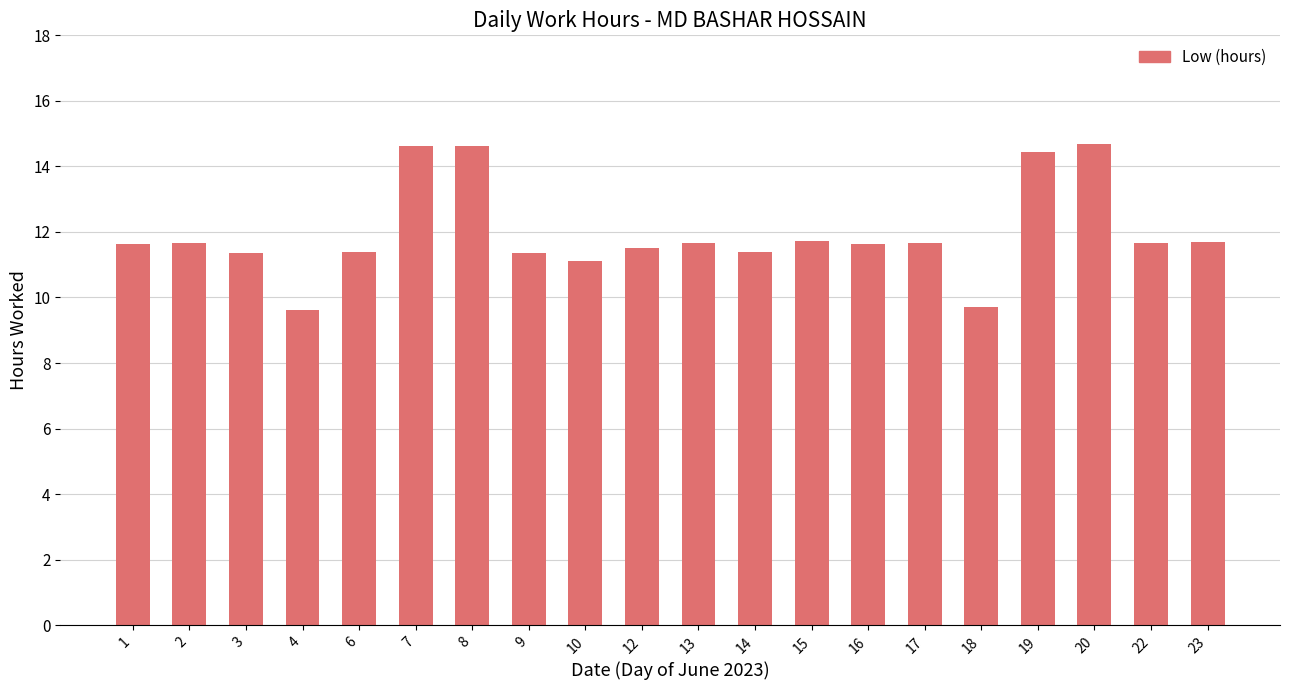

What is the change in value from 1 to 4?

-2.0